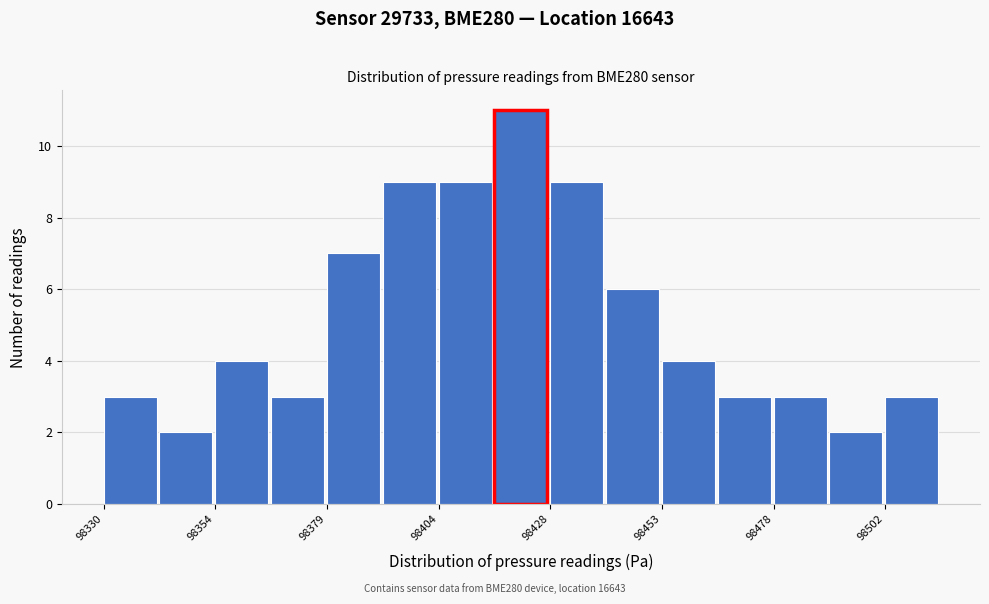

Read against the x-axis, roughly where is the centre of the tallest bar?

98420